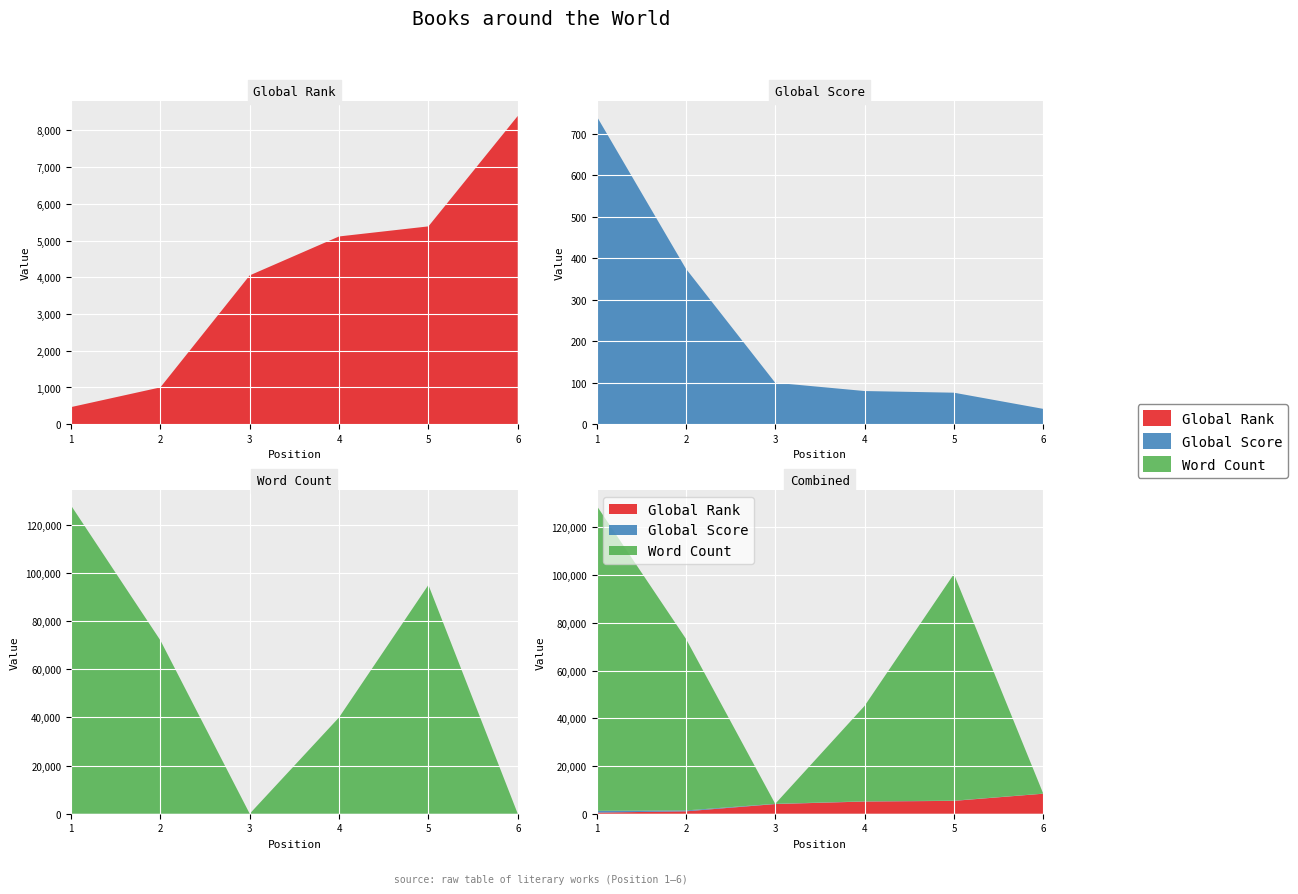

Reading left to right, transcribe all the data shown in this chart.

Global Rank: 1=466	2=1003	3=4052	4=5112	5=5386	6=8392
Global Score: 1=743	2=375	3=100	4=80	5=76	6=37
Word Count: 1=128000	2=72000	3=0	4=40000	5=95000	6=0